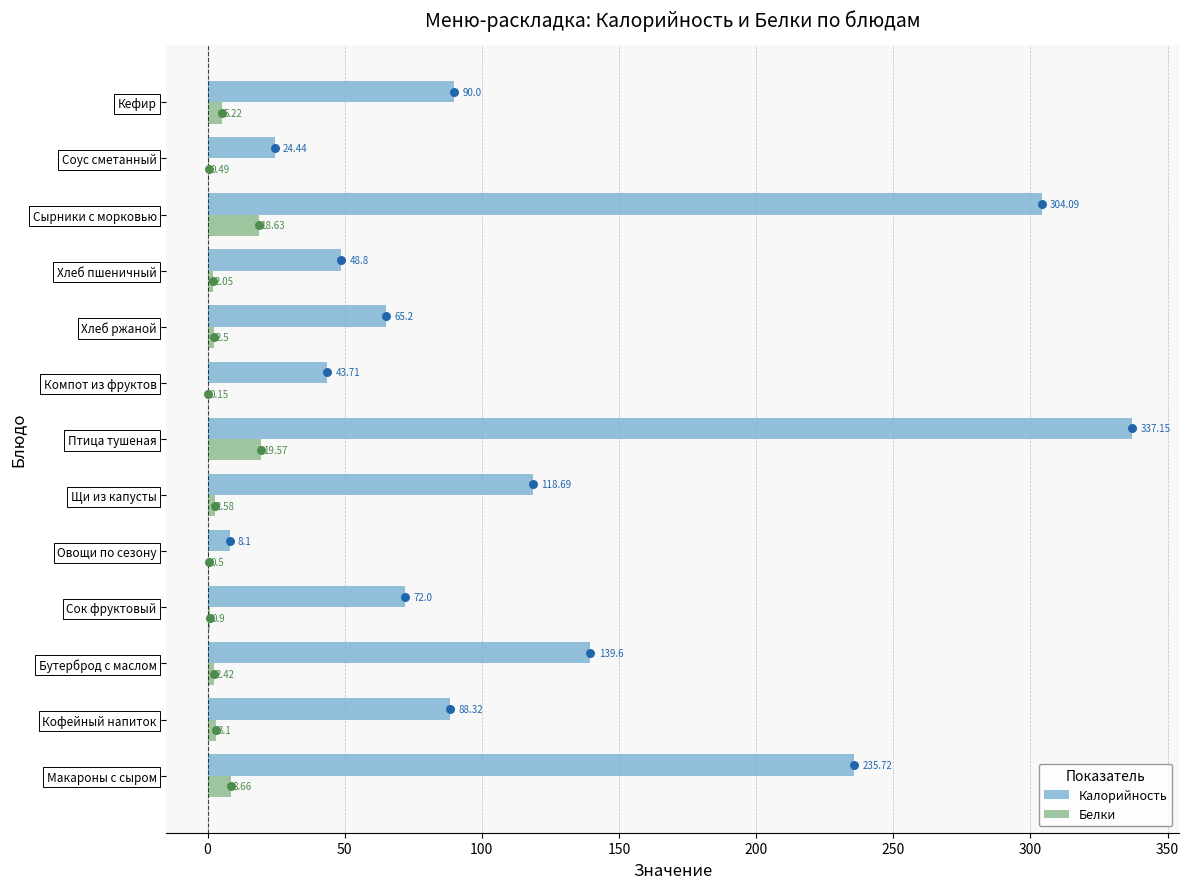

At how many categories does at least one series exceed 111?

5